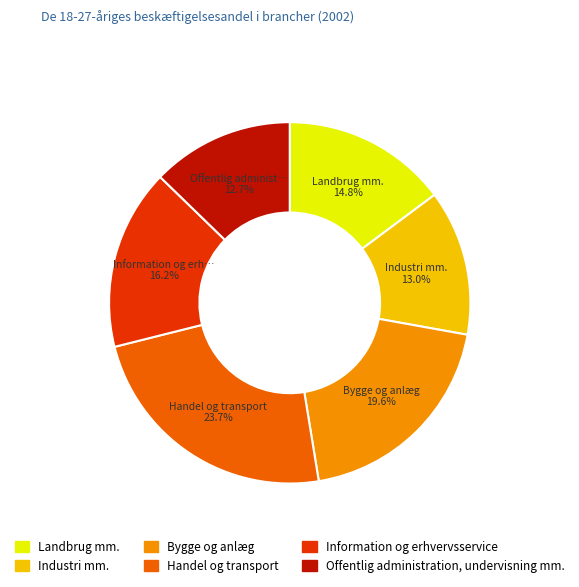

To the nearest percent, what is the difference between the largest and smallest slice percentages?

11%